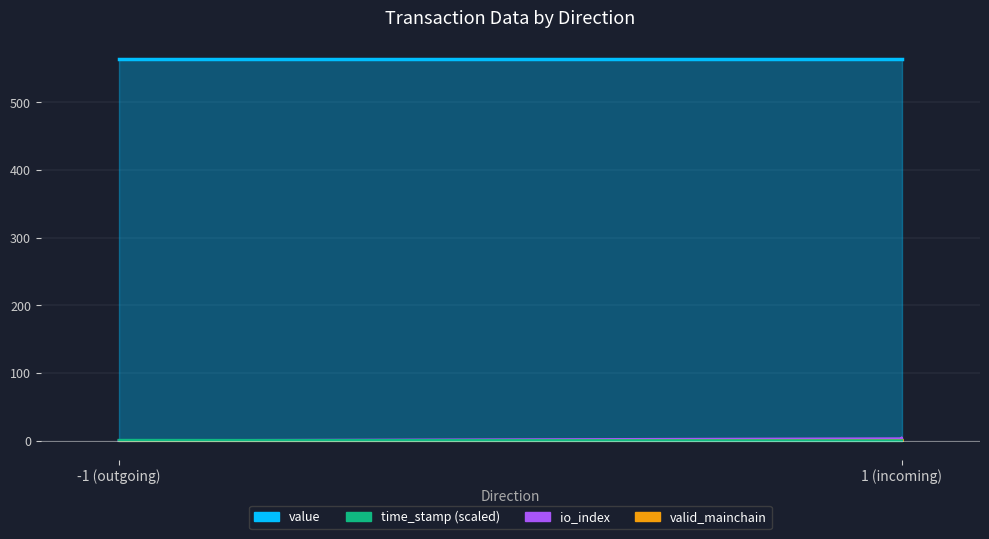

True or false: io_index has more than 2 interior local peaks.

False